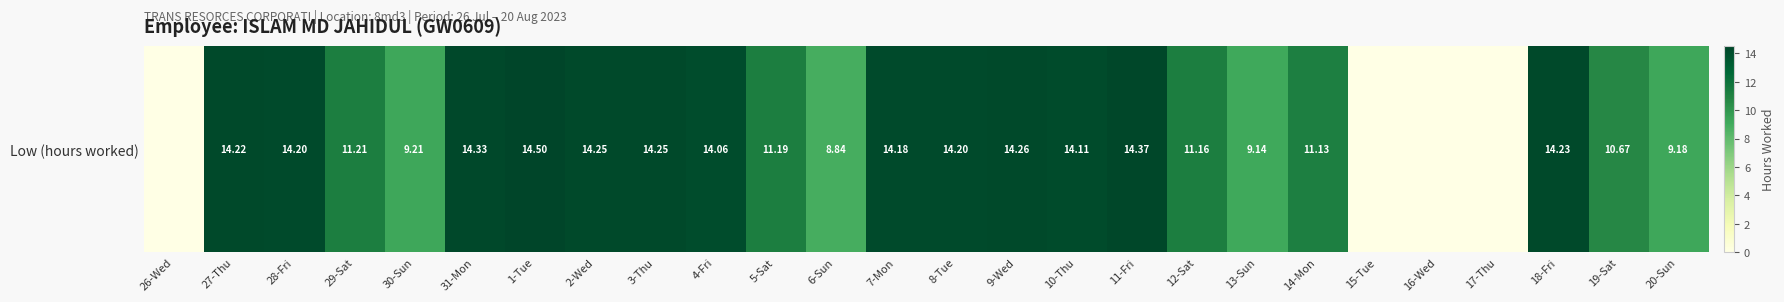

What is the approximate value at 12-Sat?

11.2